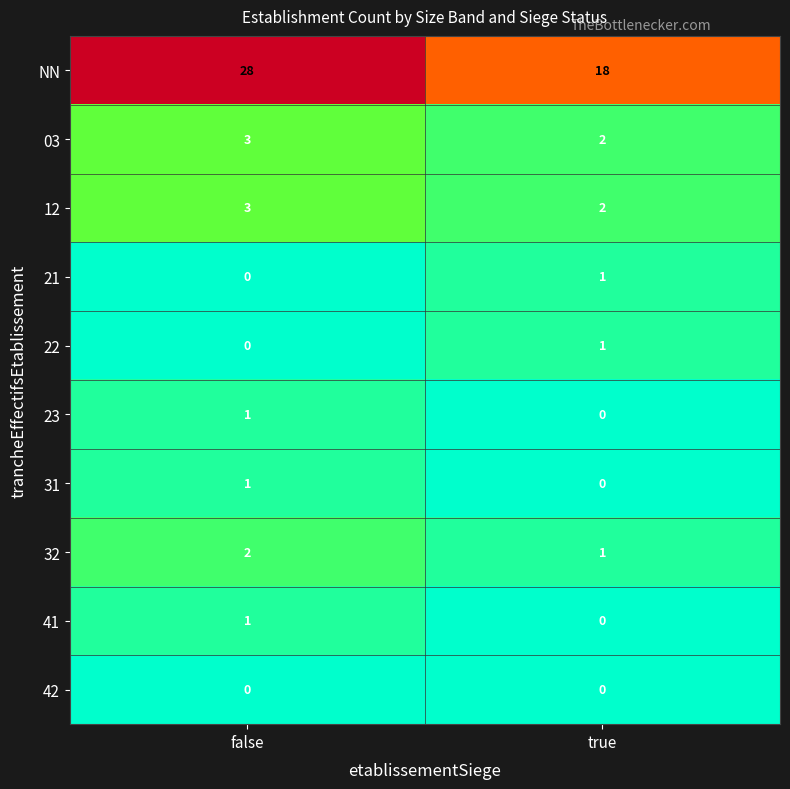

Between false and true, which series saw the biggest shift?

NN